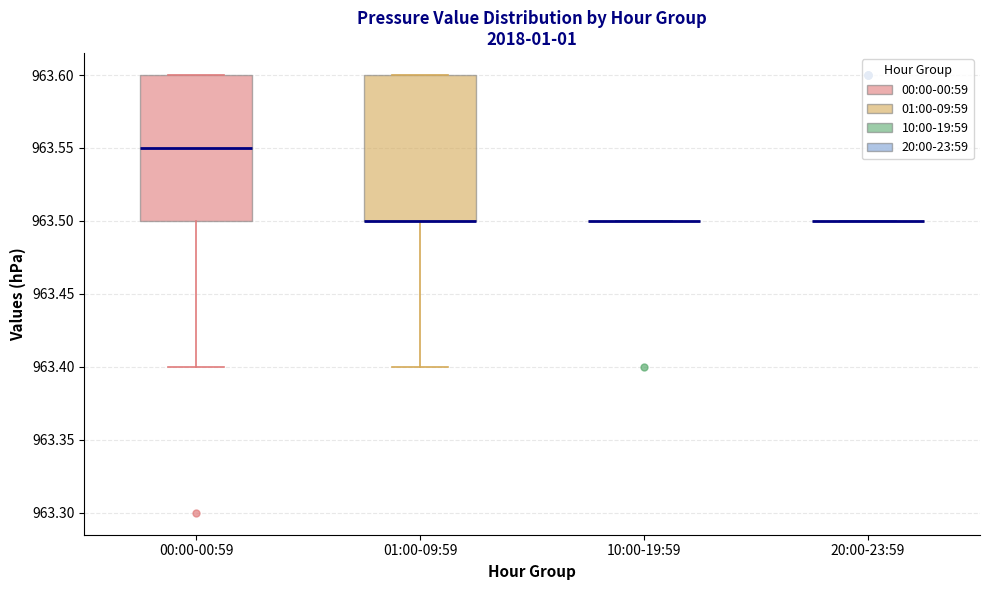

Where is the upper edge of the box for 01:00-09:59 on the y-axis? The values are not printed on the chart, so give them approximately, as read against the axis.

963.60